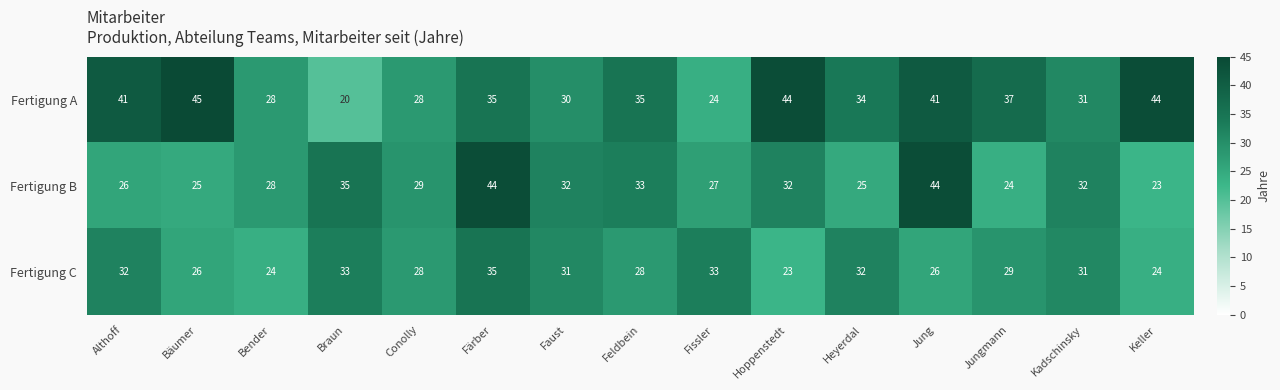

True or false: Fertigung B has a value of 15 at Heyerdal.

False